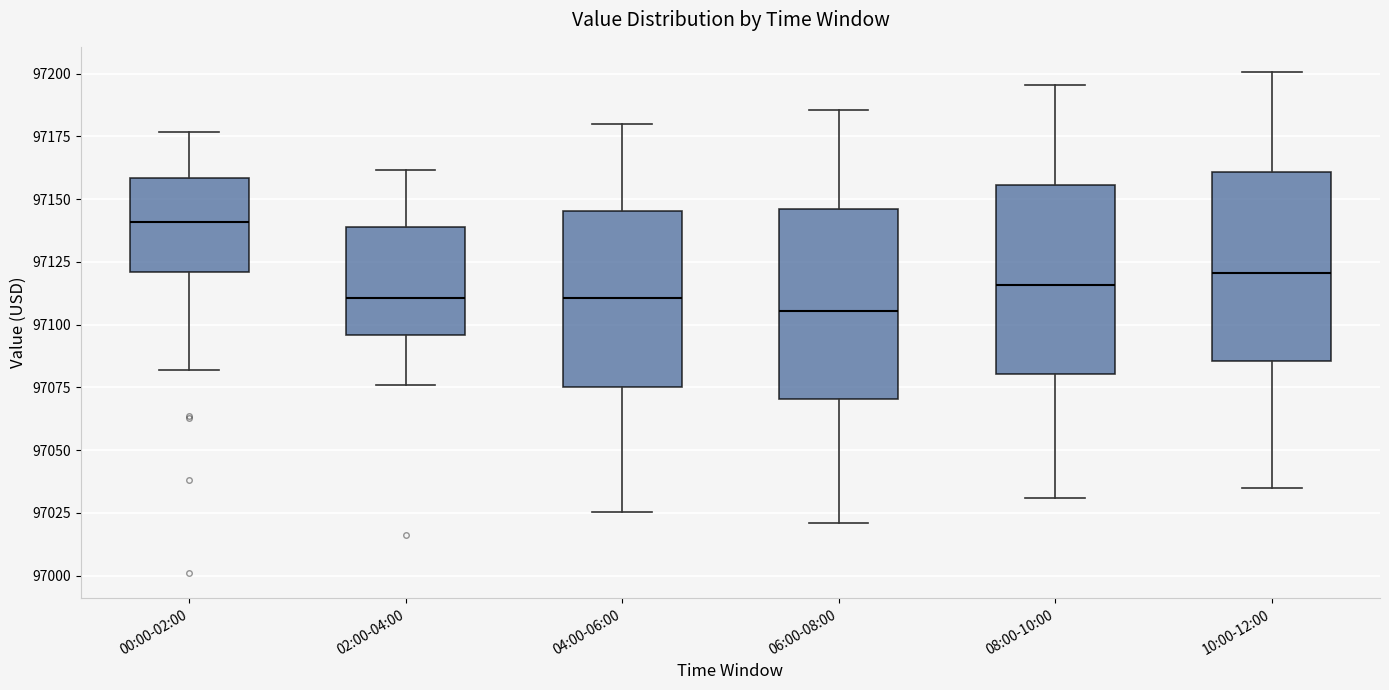

Reading left to right, read every box against the y-axis: the position of its median line, the range the box covers, and the ends of its whiskers. The values are not printed on the chart, so give them approximately, as read against the axis.

00:00-02:00: median 97140, box 97120 to 97160, whiskers 97080 to 97175
02:00-04:00: median 97110, box 97095 to 97140, whiskers 97075 to 97160
04:00-06:00: median 97110, box 97075 to 97145, whiskers 97025 to 97180
06:00-08:00: median 97105, box 97070 to 97145, whiskers 97020 to 97185
08:00-10:00: median 97115, box 97080 to 97155, whiskers 97030 to 97195
10:00-12:00: median 97120, box 97085 to 97160, whiskers 97035 to 97200